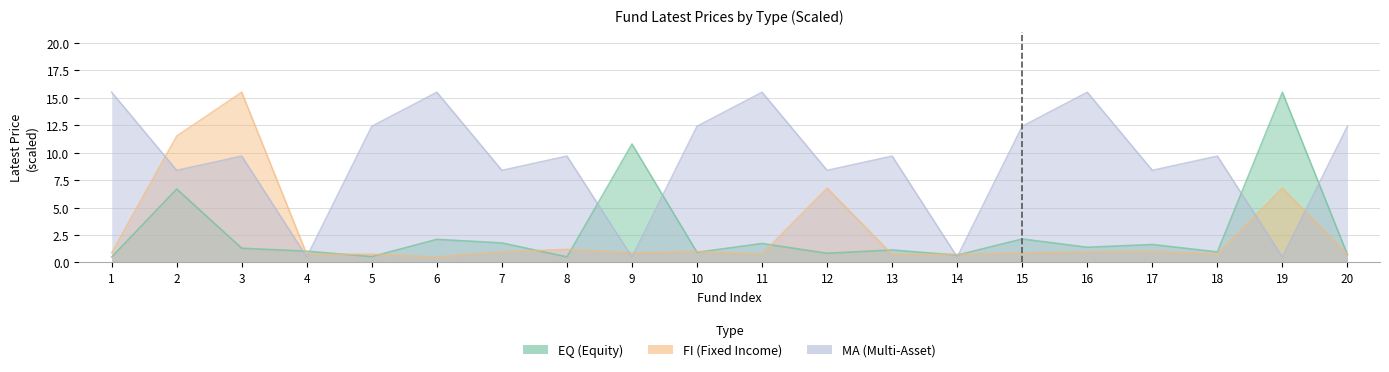

Reading left to right, extract all data points from this chart.

EQ: 0.5	6.7	1.3	1.0	0.5	2.1	1.8	0.5	10.8	0.9	1.7	0.8	1.1	0.7	2.1	1.4	1.6	1.0	15.5	0.7
FI: 0.9	11.5	15.5	0.7	0.8	0.5	1.0	1.2	0.9	1.0	0.8	6.8	0.7	0.7	0.9	1.0	1.0	0.8	6.8	0.7
MA: 15.5	8.4	9.7	0.5	12.4	15.5	8.4	9.7	0.5	12.4	15.5	8.4	9.7	0.5	12.4	15.5	8.4	9.7	0.5	12.4